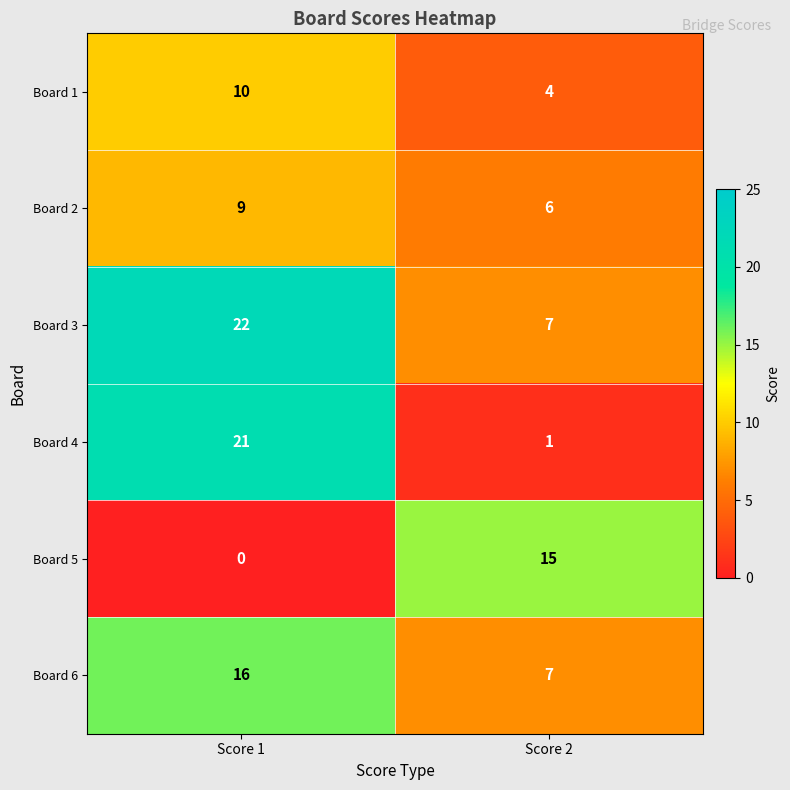

List the series in order of their peak value, lowest first.

Board 2, Board 1, Board 5, Board 6, Board 4, Board 3